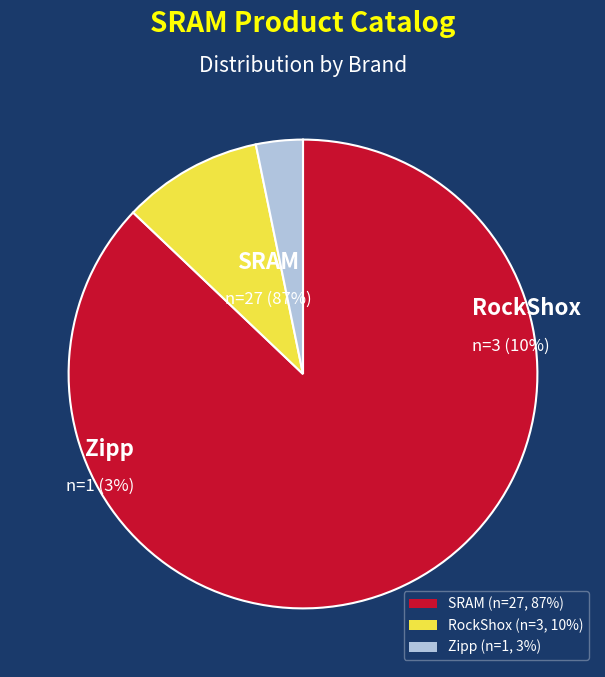

Which has a higher value, SRAM or RockShox?

SRAM